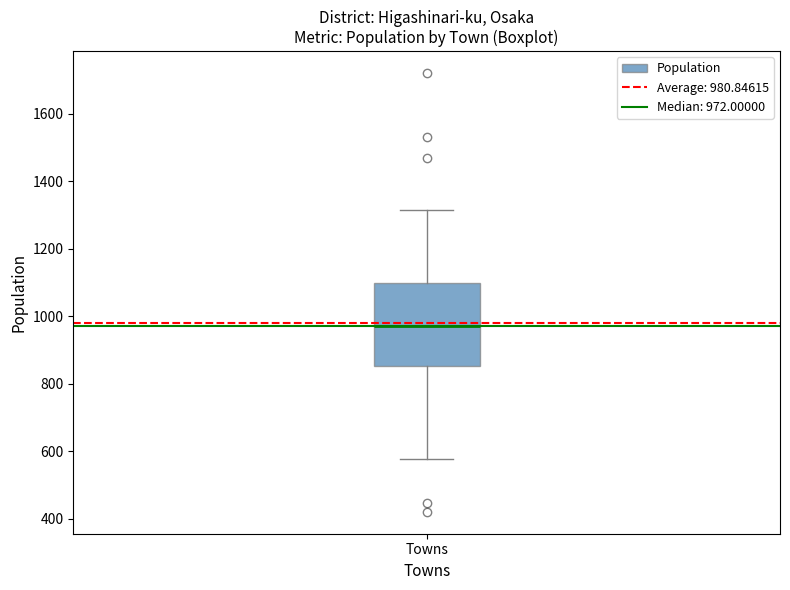

Where is the upper edge of the box for Towns on the y-axis? The values are not printed on the chart, so give them approximately, as read against the axis.

1100